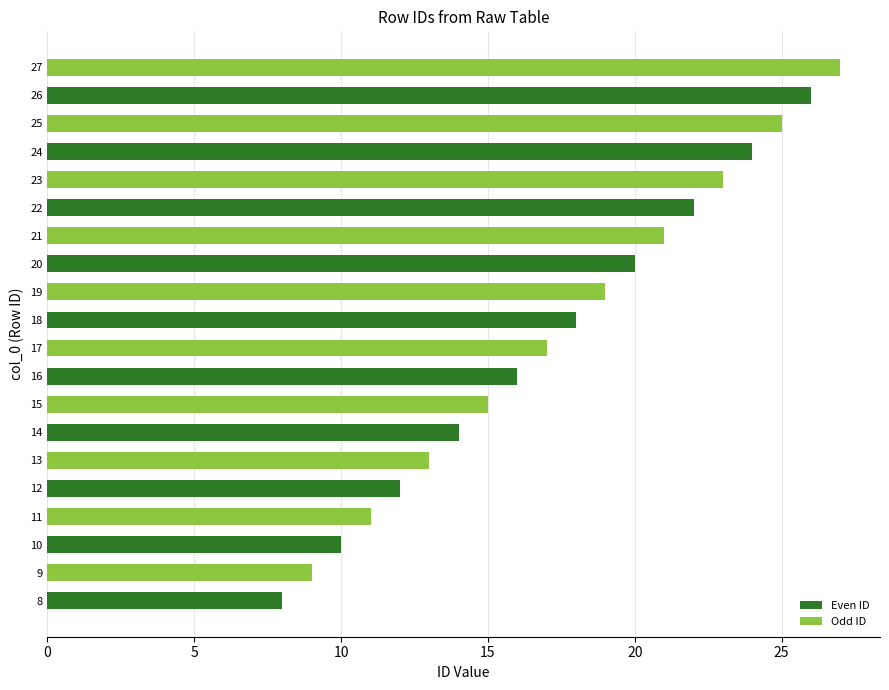

List the labels in order of value, largest first.

27, 26, 25, 24, 23, 22, 21, 20, 19, 18, 17, 16, 15, 14, 13, 12, 11, 10, 9, 8